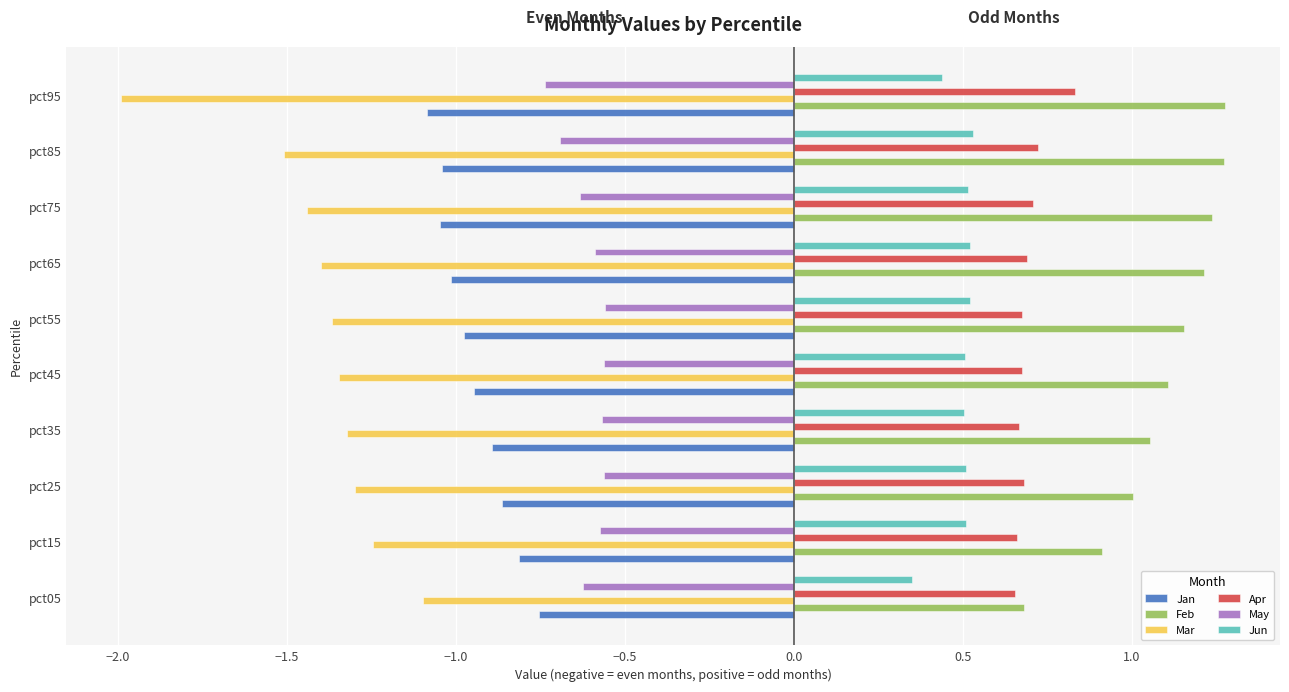

What is the average value of the Jun series?

0.5